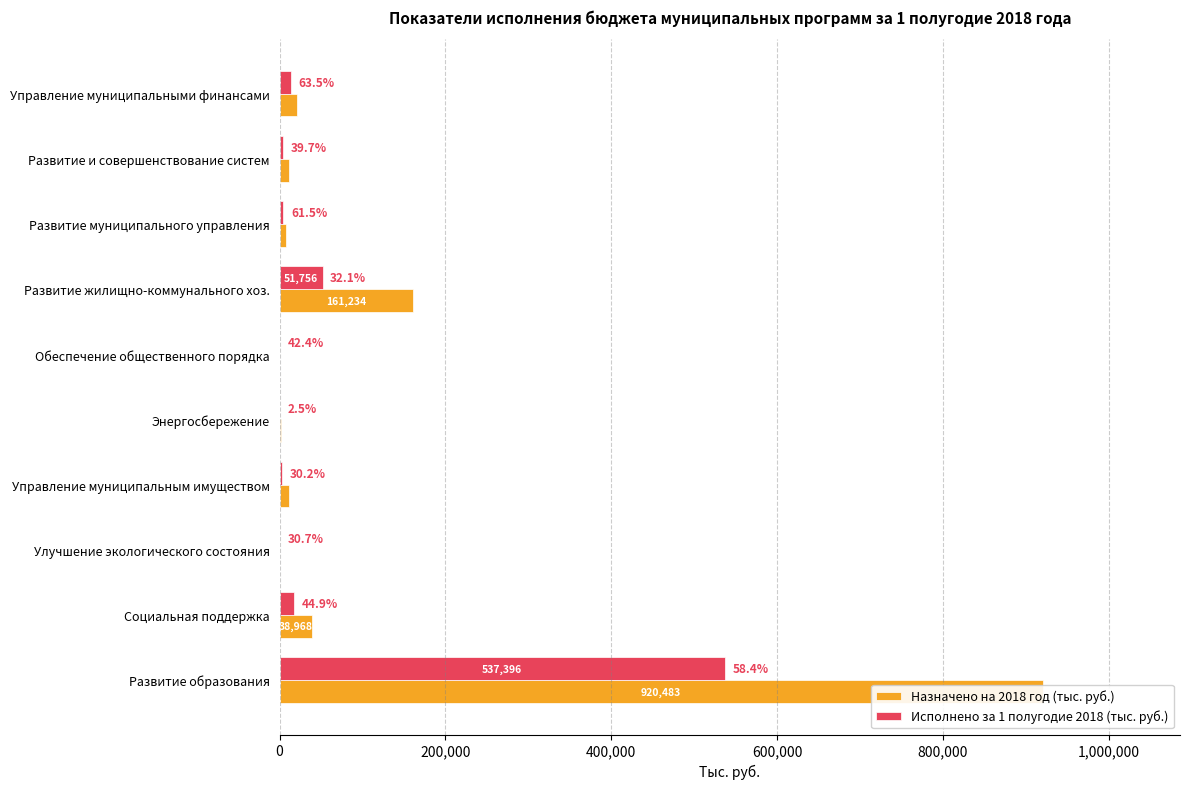

The Назначено на 2018 год (тыс. руб.) series shows 1173.5 at Энергосбережение. True or false?

False